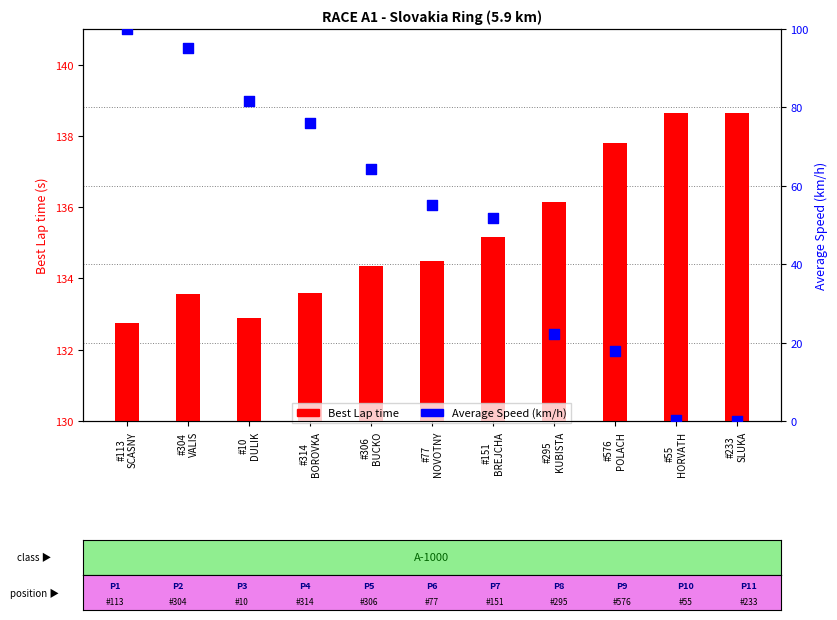

Which series reaches the maximum Y coordinate?

Best Lap time